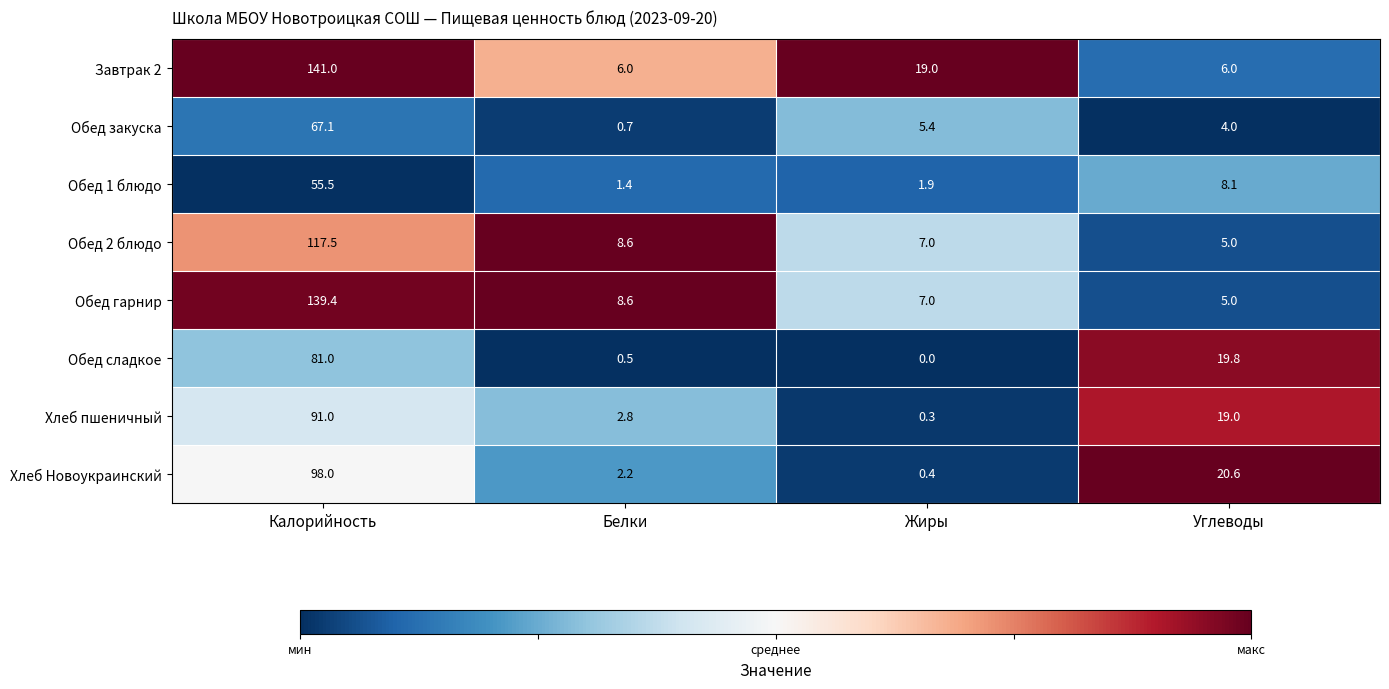

Rank the series by their maximum value, from highest to lowest.

Завтрак 2, Обед гарнир, Обед 2 блюдо, Хлеб Новоукраинский, Хлеб пшеничный, Обед сладкое, Обед закуска, Обед 1 блюдо